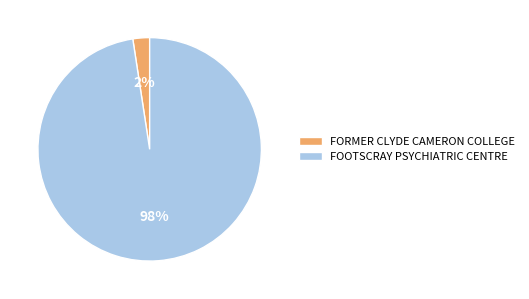

The FORMER CLYDE CAMERON COLLEGE slice represents 2% of the pie. True or false?

True